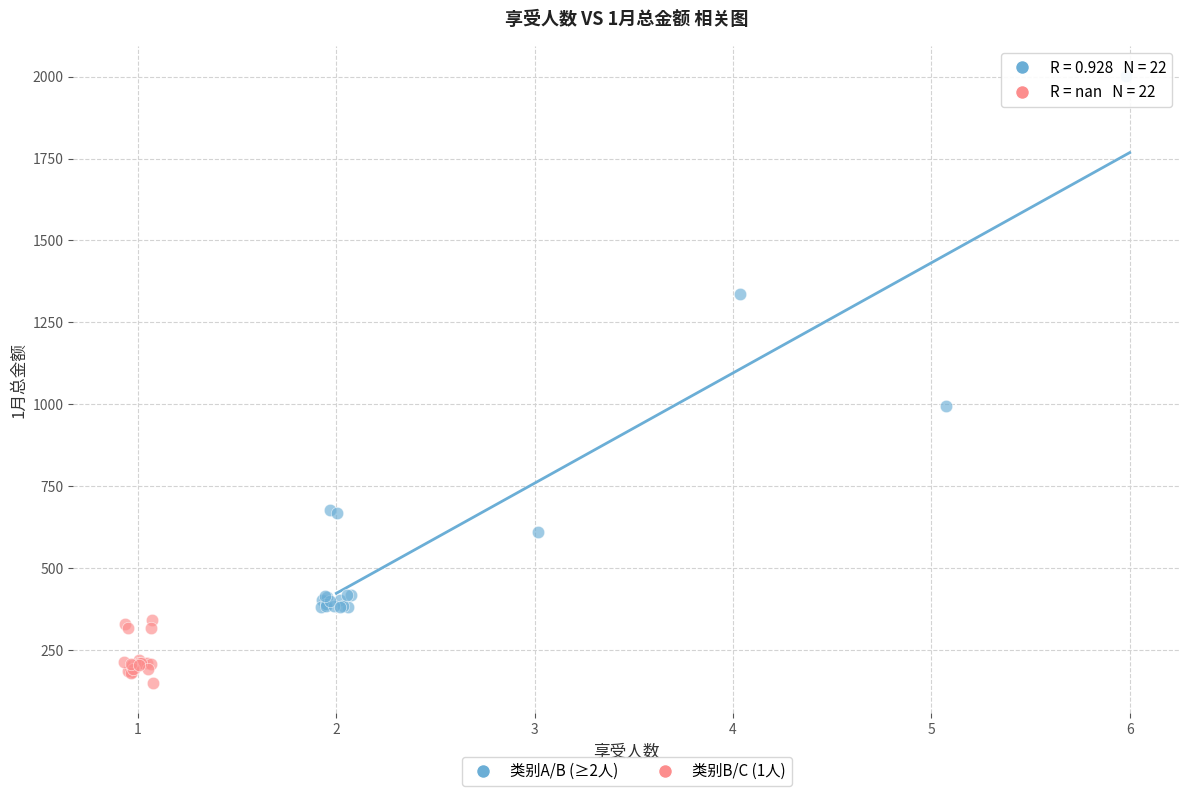

What are all the series names shown in the legend?

类别A/B (≥2人), 类别B/C (1人)